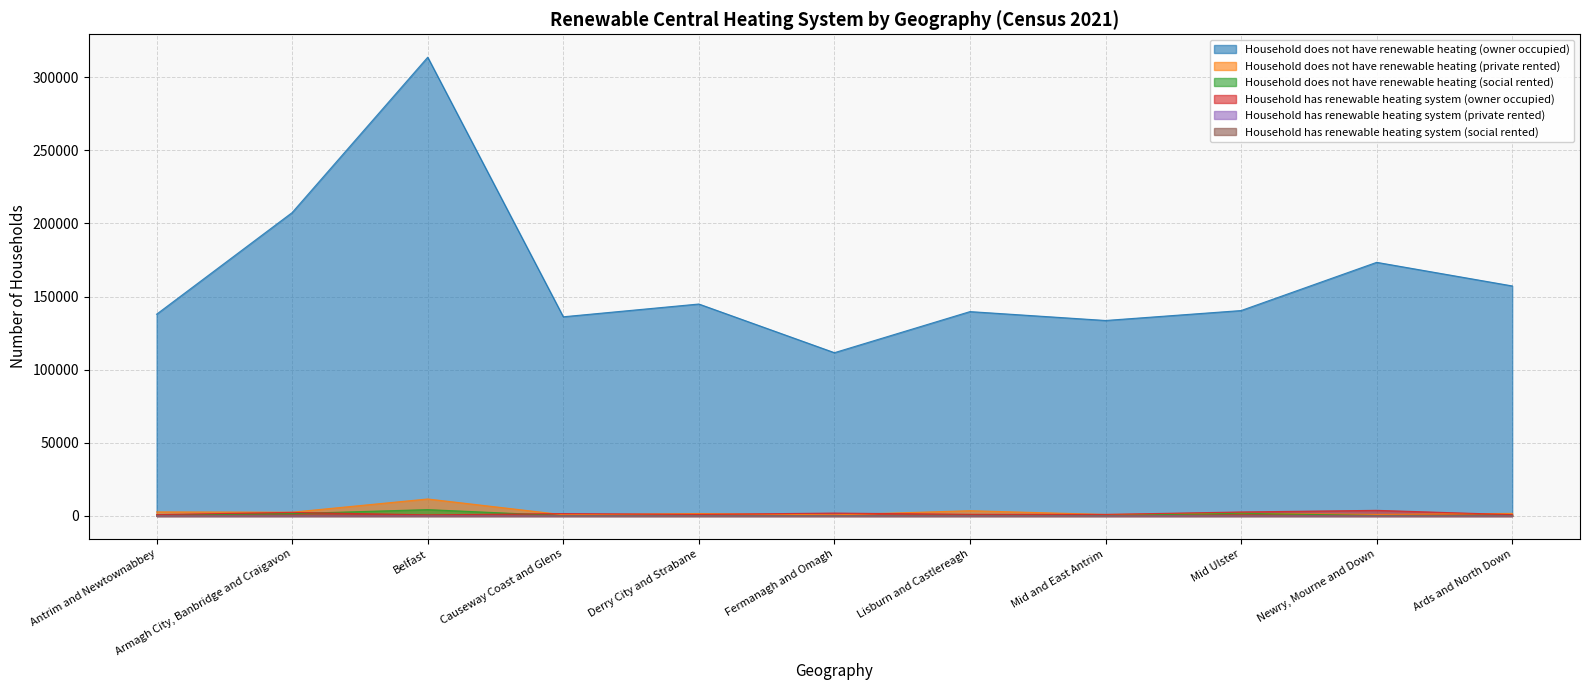

True or false: Household does not have renewable heating (owner occupied) and Household does not have renewable heating (social rented) cross at least once.

False